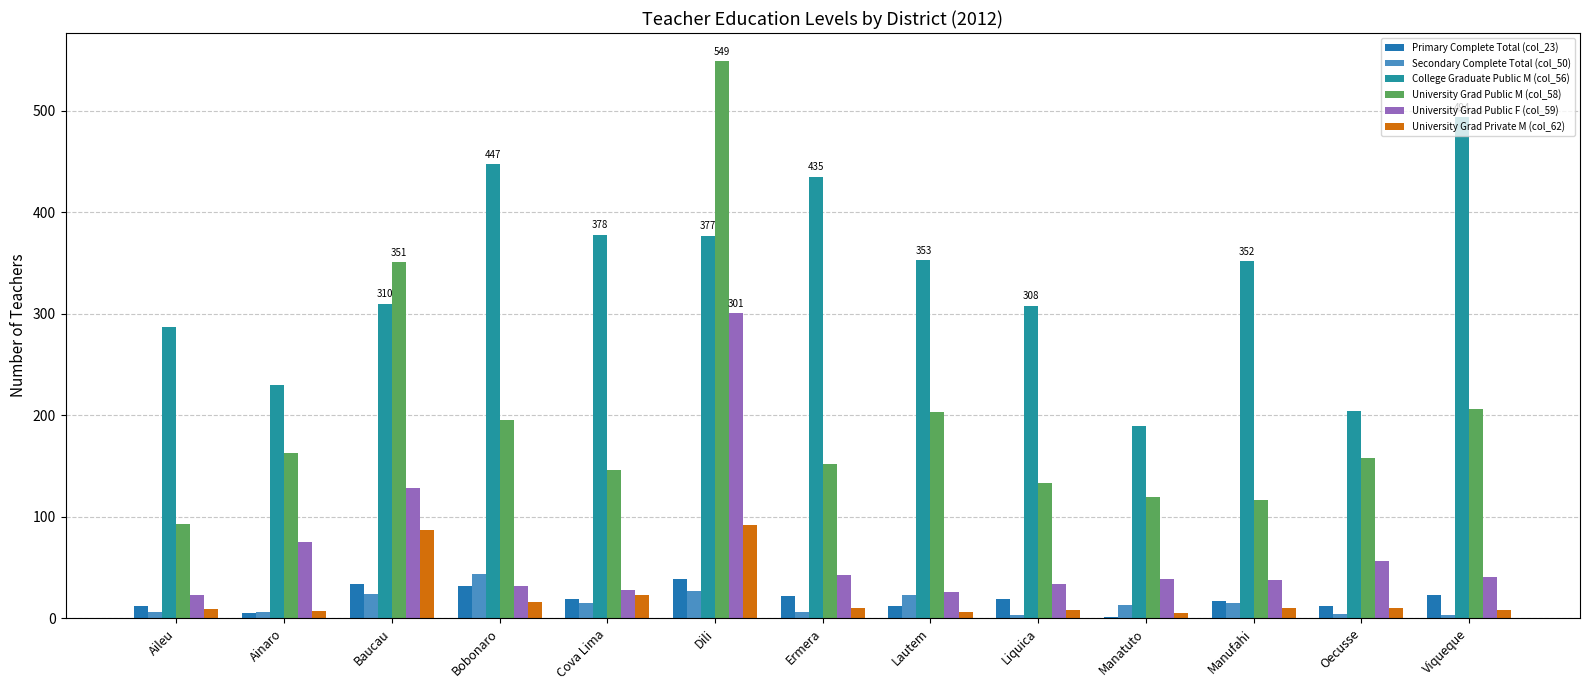

Count the number of data series in this chart.

6